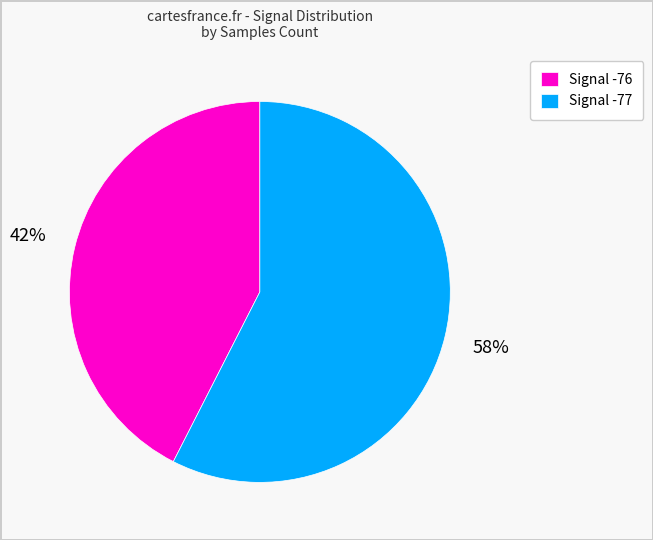

Which has a higher value, Signal -77 or Signal -76?

Signal -77